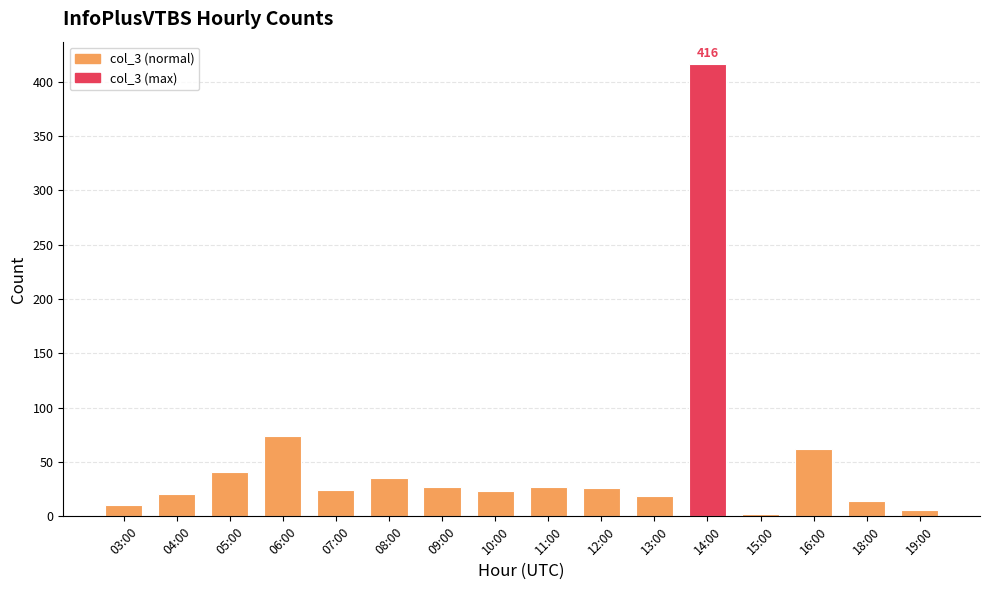

What is the value of the 14th bar from the left?

62